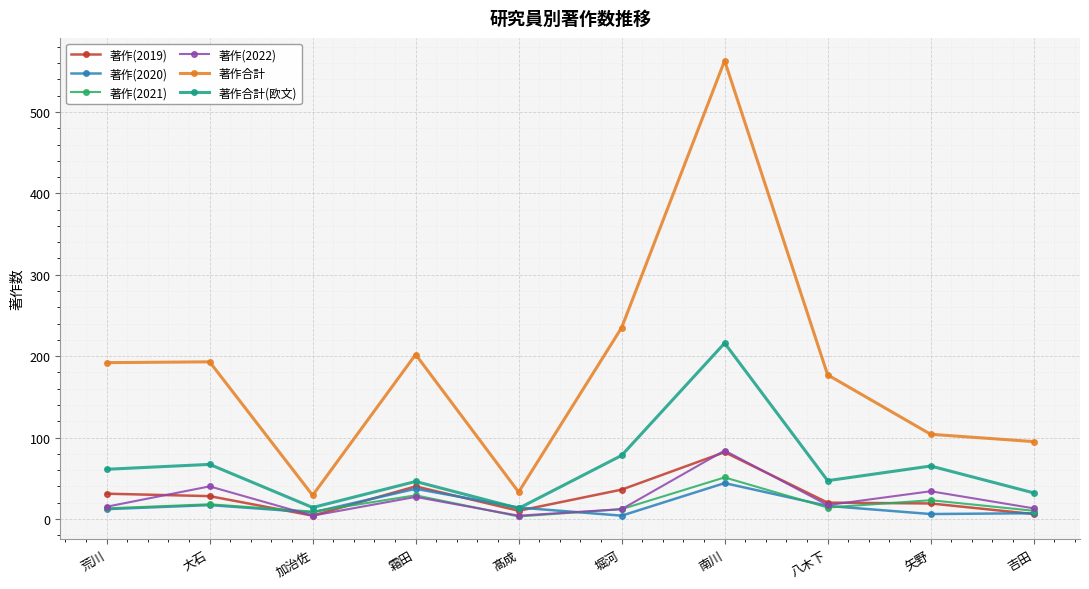

What is the sum of the 著作合計(欧文) values at 荒川 and 髙成?

74